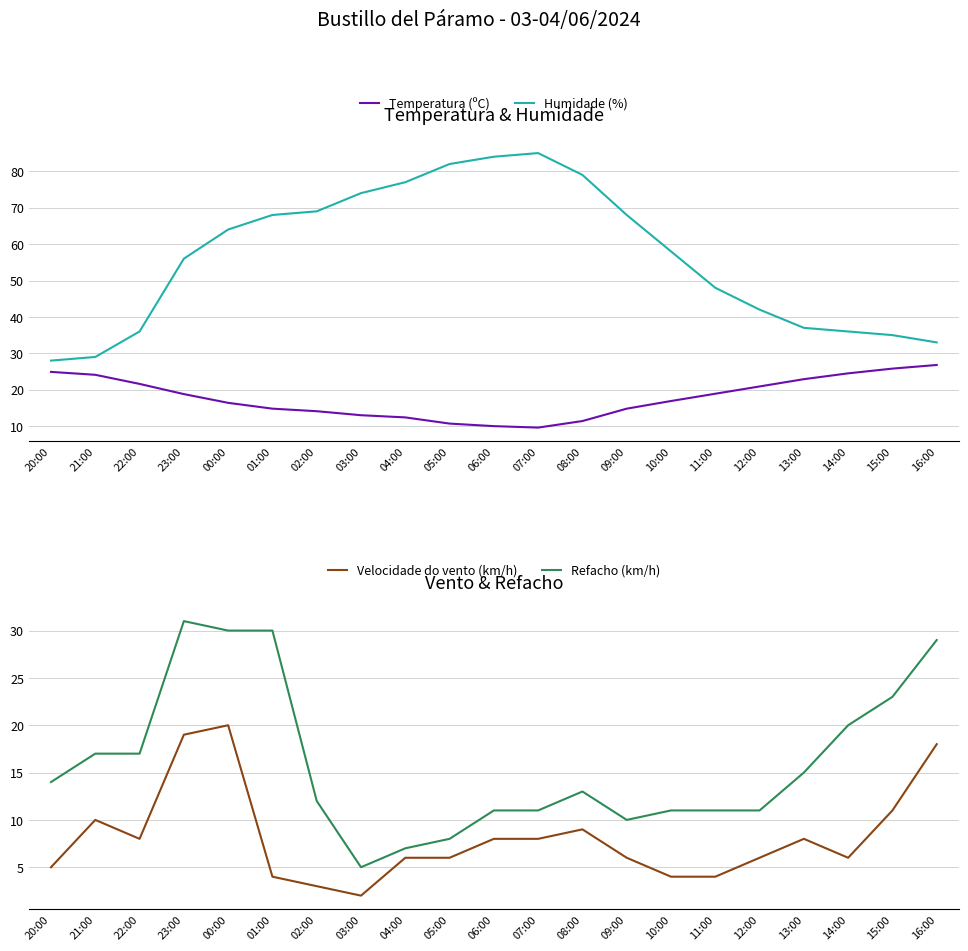

How many values in the Humidade (%) series exceed 58?

10